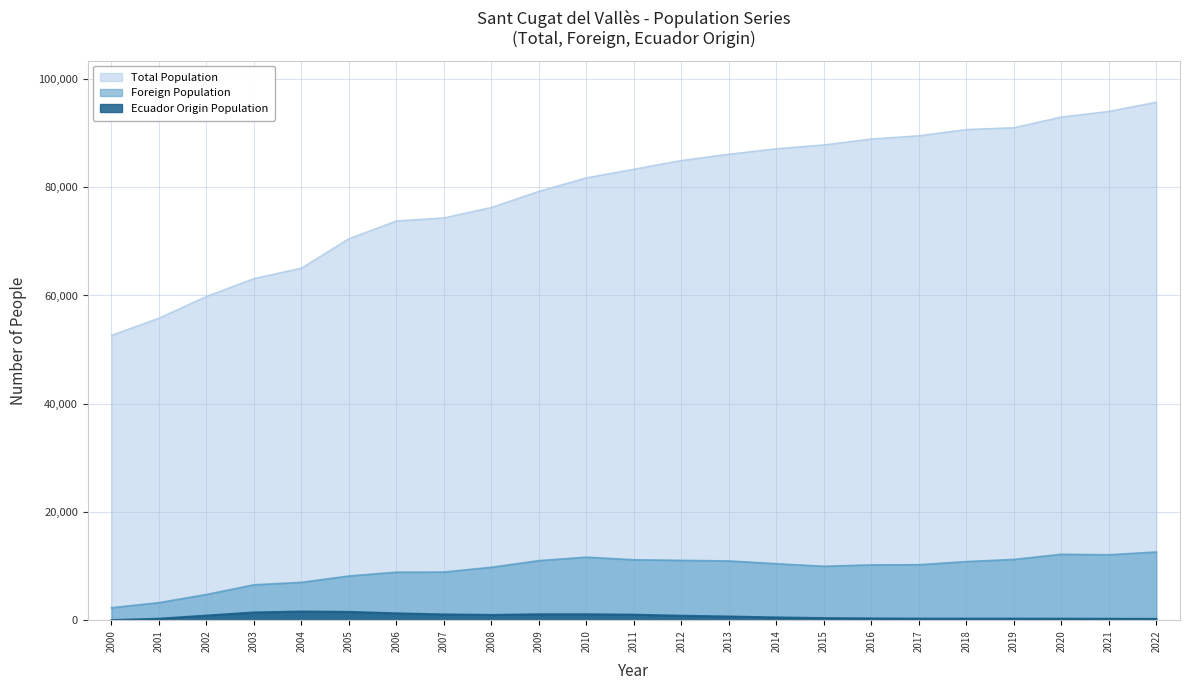

Which category has the lowest value in the Foreign Population series?

2000